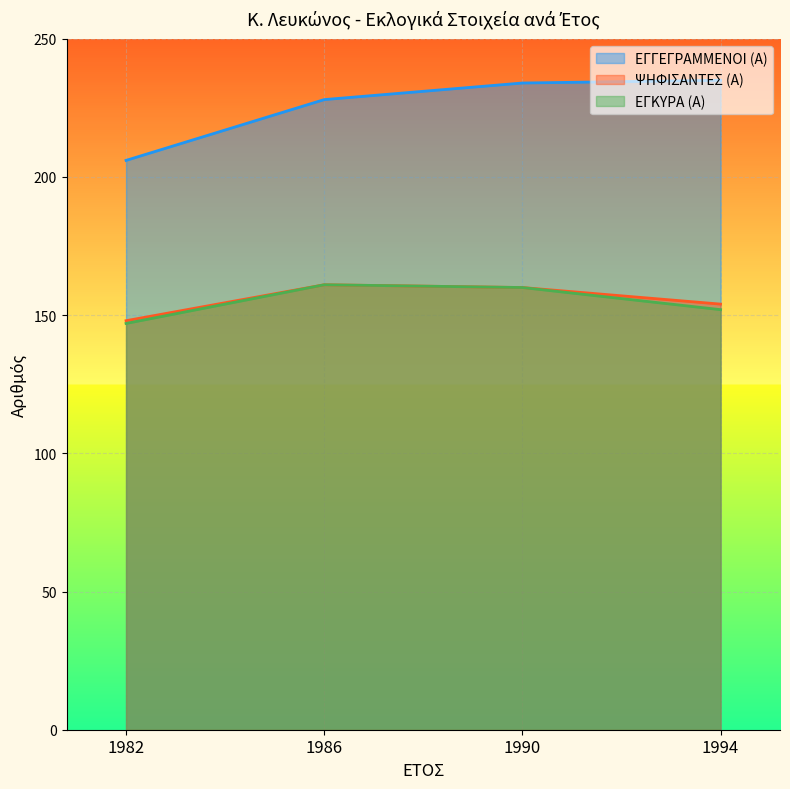

Between 1986 and 1994, which is larger?

1994